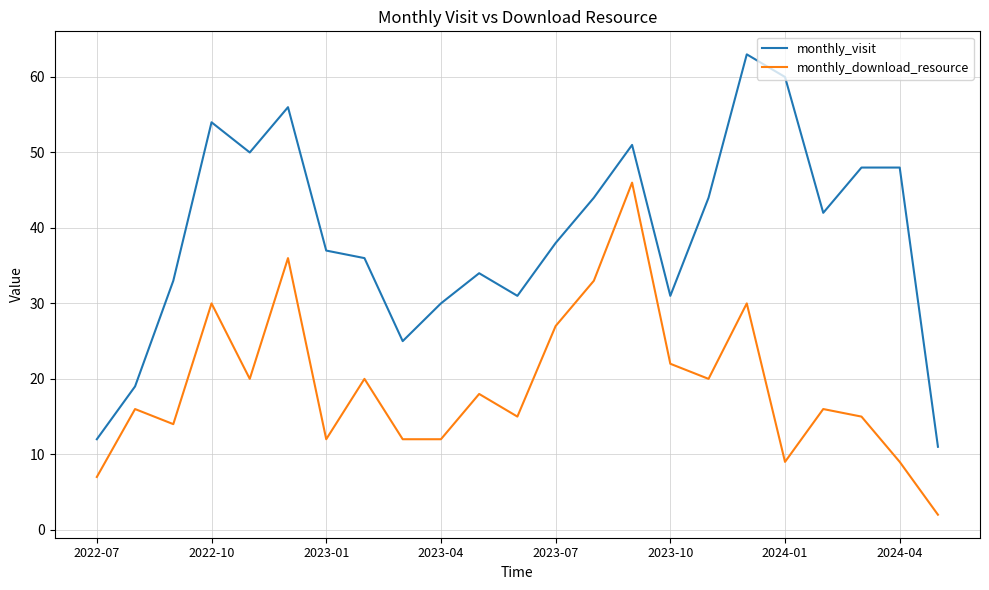

List the series in order of their peak value, lowest first.

monthly_download_resource, monthly_visit